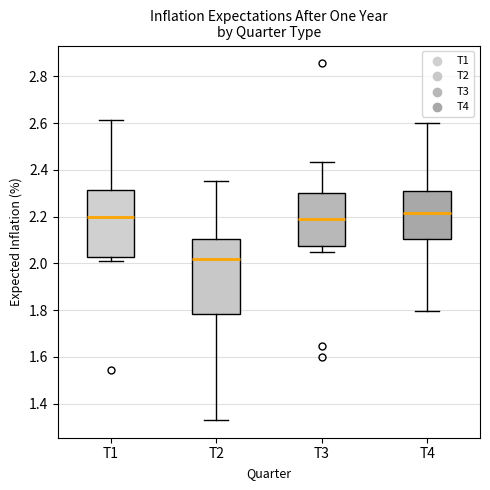

Comparing the boxes themselves (not the whiskers), which one is the tallest?

T2